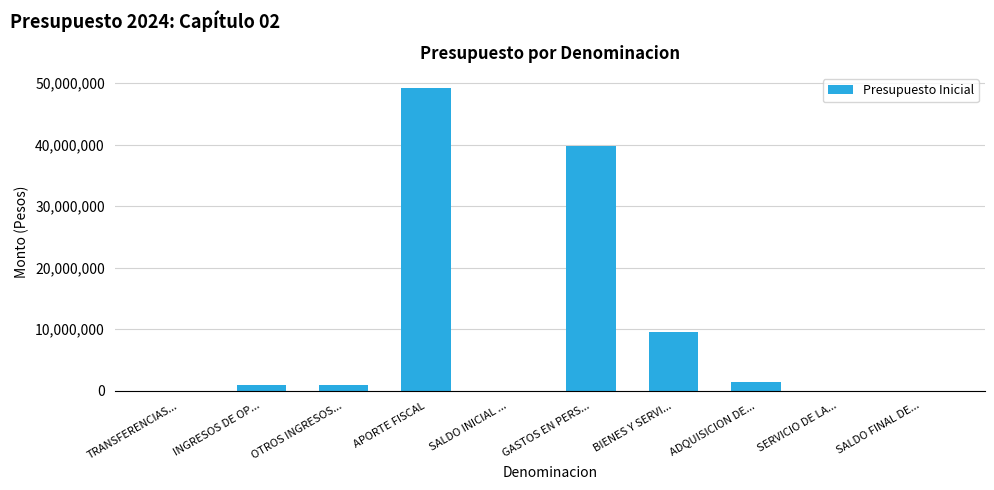

The chart shows a value of 28013353 at APORTE FISCAL. True or false?

False